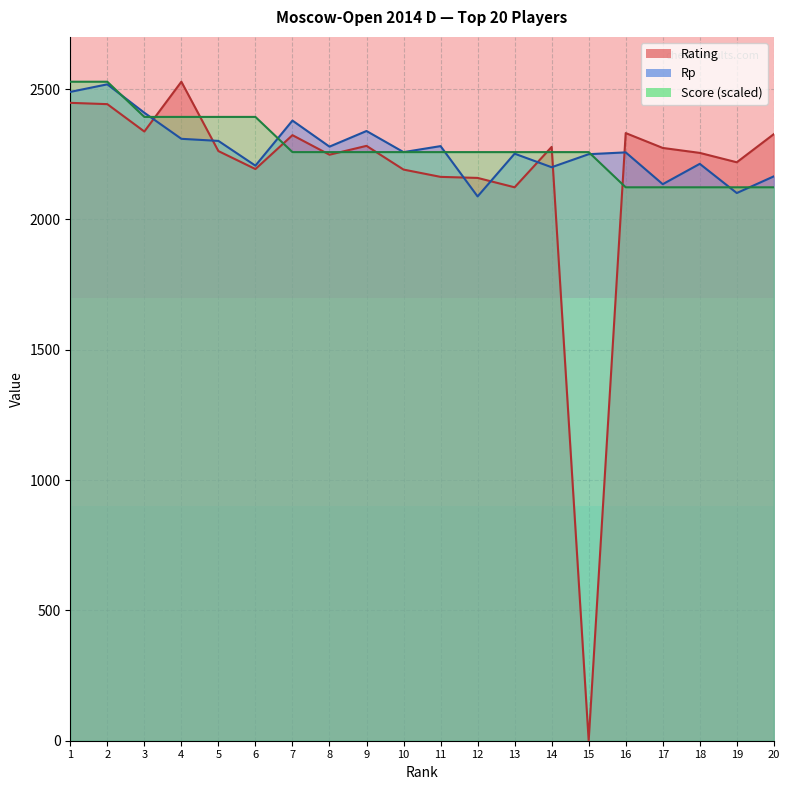

Where is Score nearest to the value 2325?

7